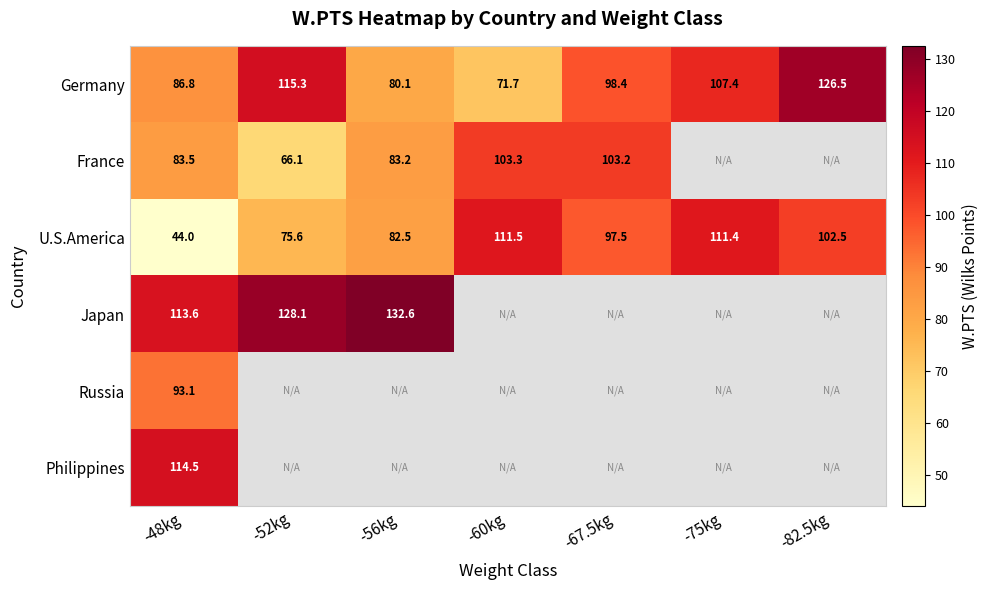

How many values in the Germany series exceed 98?

4